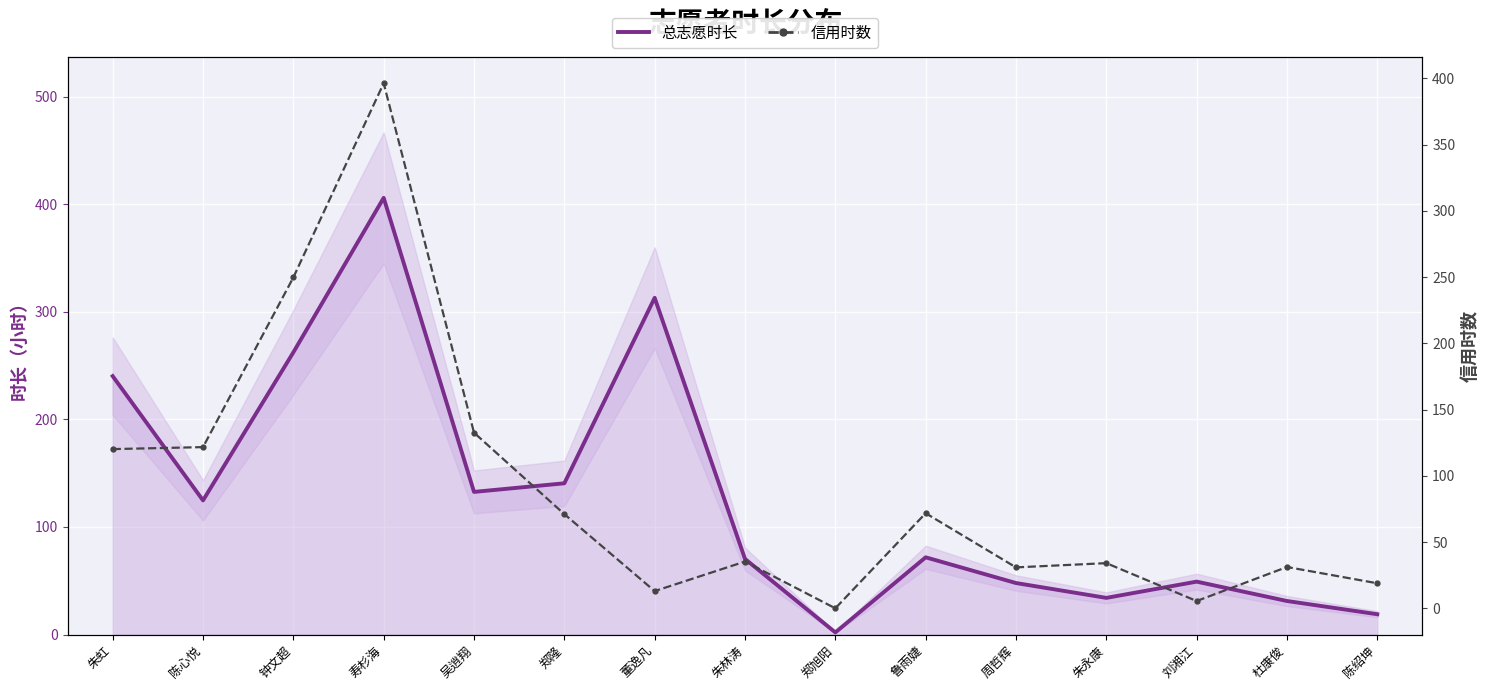

Rank the series by their maximum value, from highest to lowest.

总志愿时长线, 信用时数